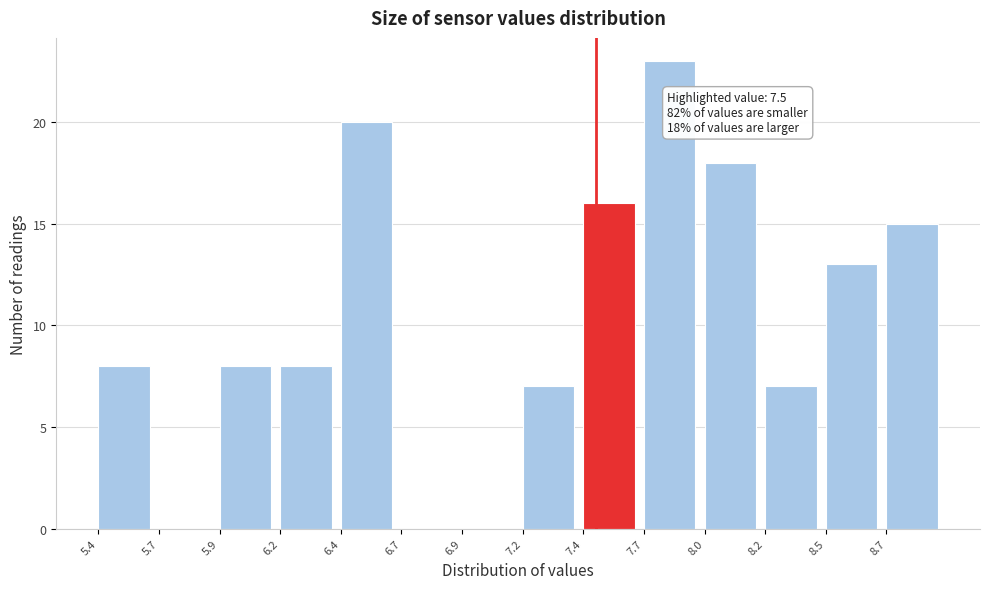

Reading left to right, transcribe all the data shown in this chart.

5.4=8	5.7=0	5.9=8	6.2=8	6.4=20	6.7=0	6.9=0	7.2=7	7.4=16	7.7=23	8.0=18	8.2=7	8.5=13	8.7=15